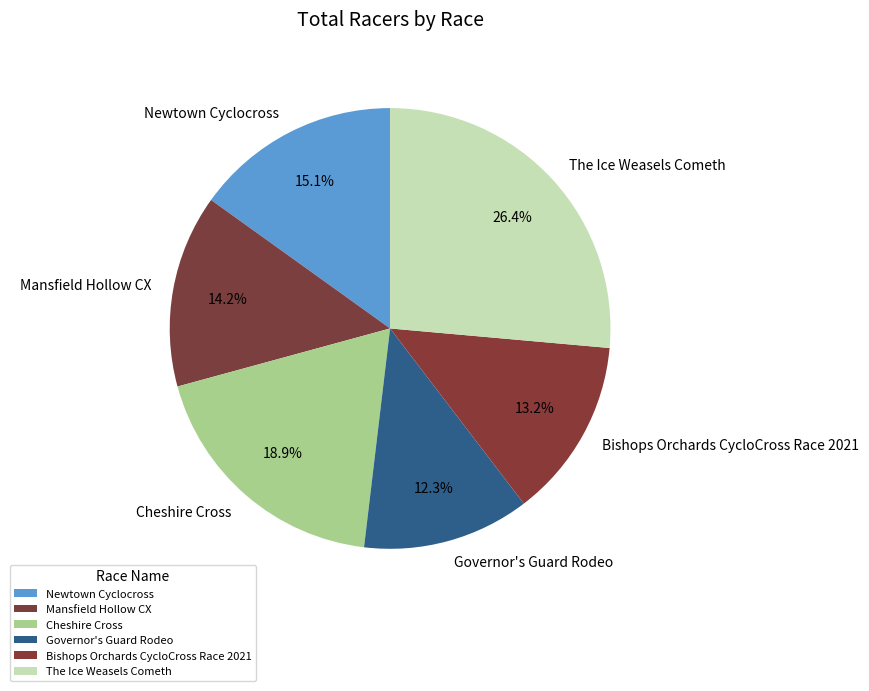

Is it true that Bishops Orchards CycloCross Race 2021 is 1% of the pie?

False